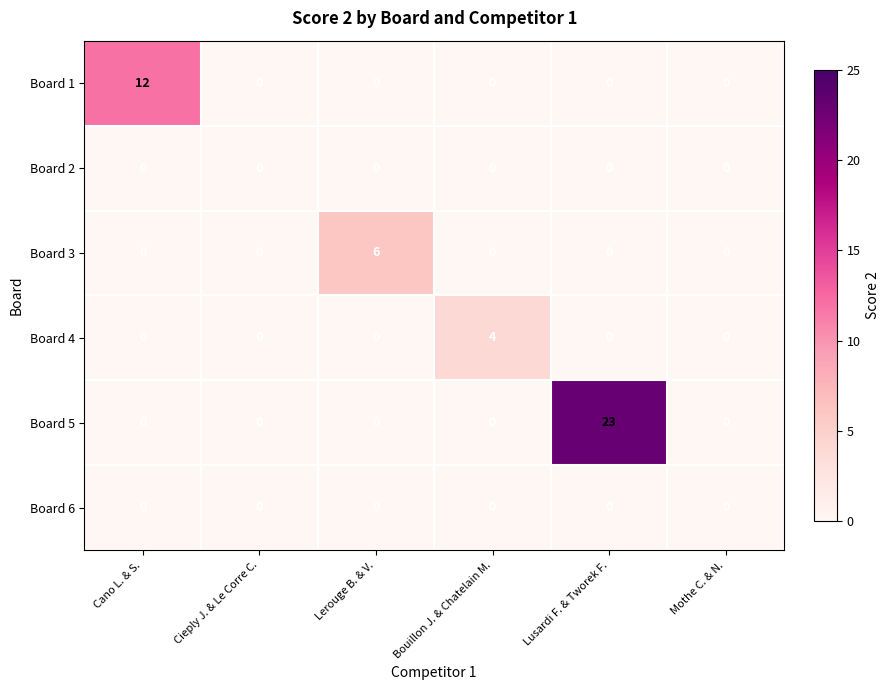

What is the spread (max minus min) of values at Cano L. & S.?

12